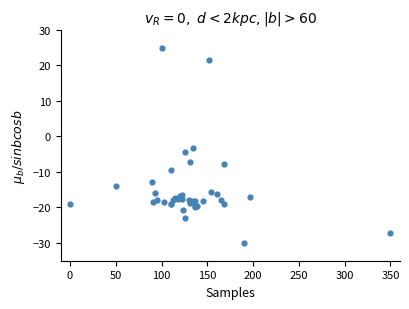

What Y value in the scatter plot is closest to -2?

-3.4